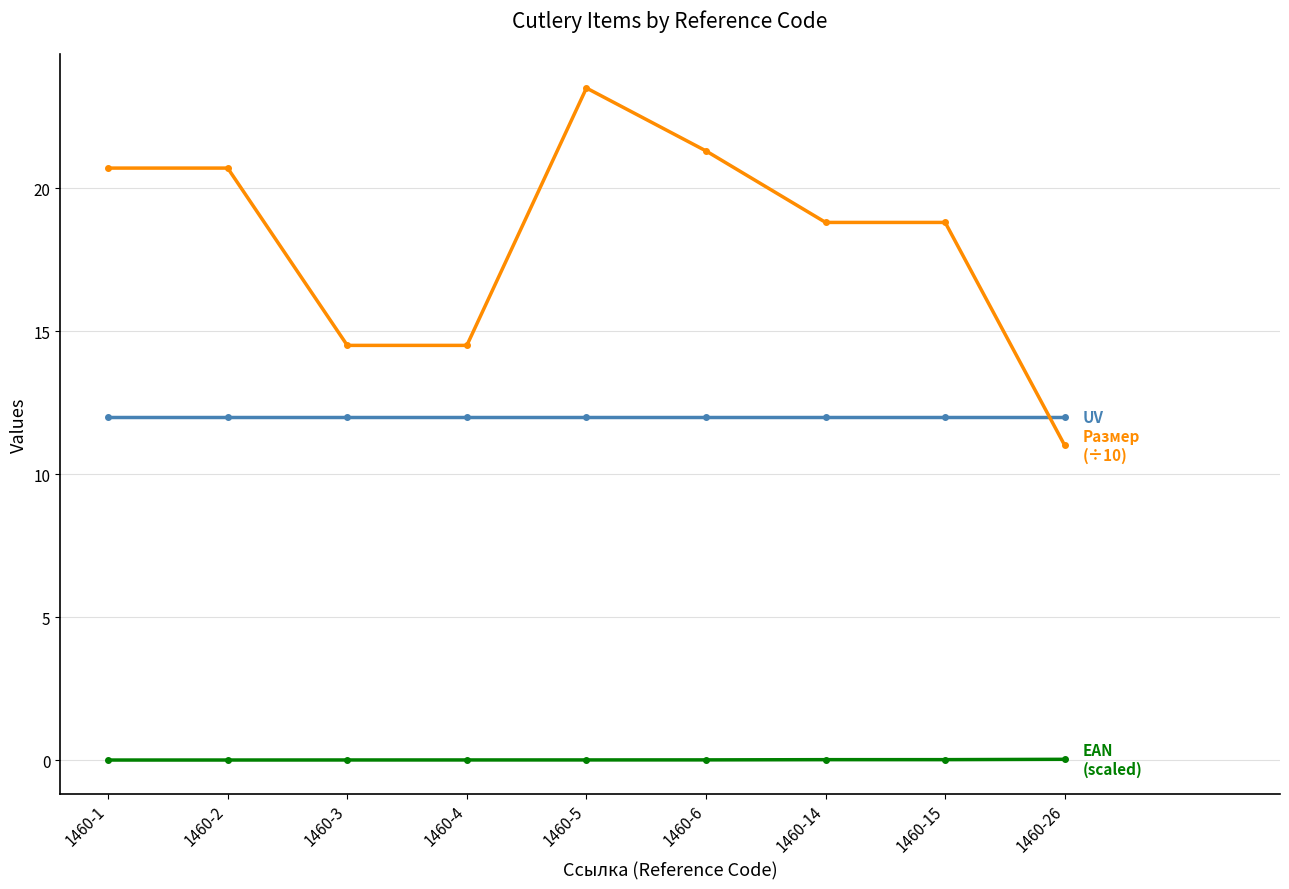

At which category is the sum across all series the highest?

1460-5